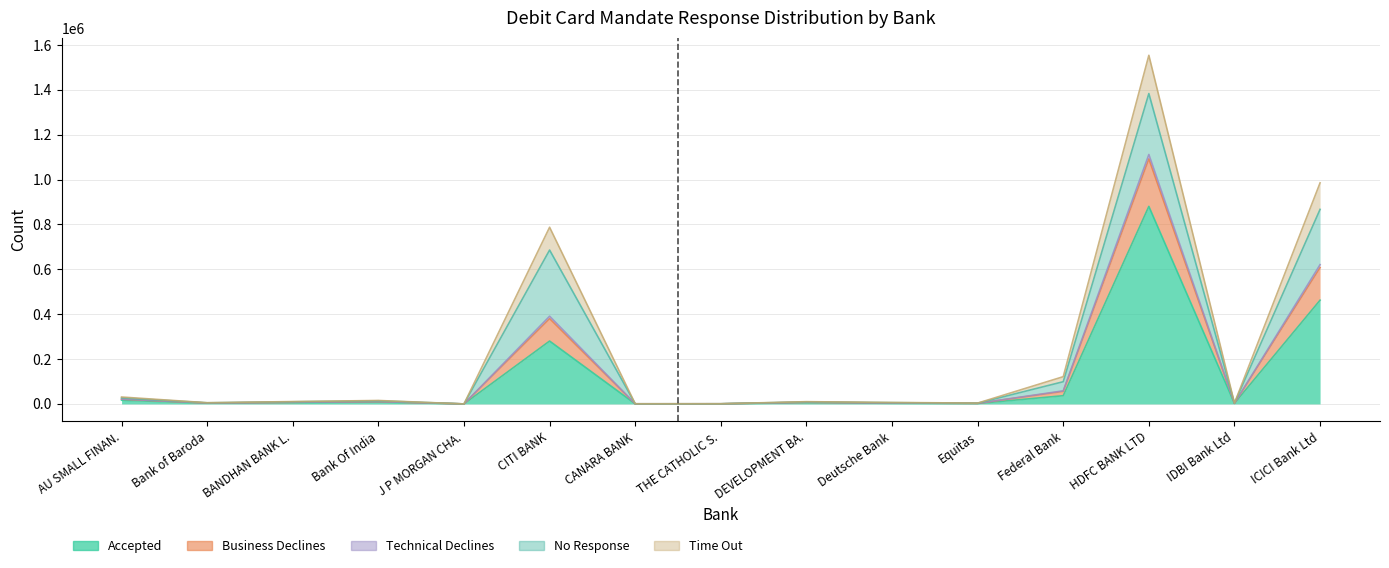

How many interior local peaks does the Technical Declines series have?

4